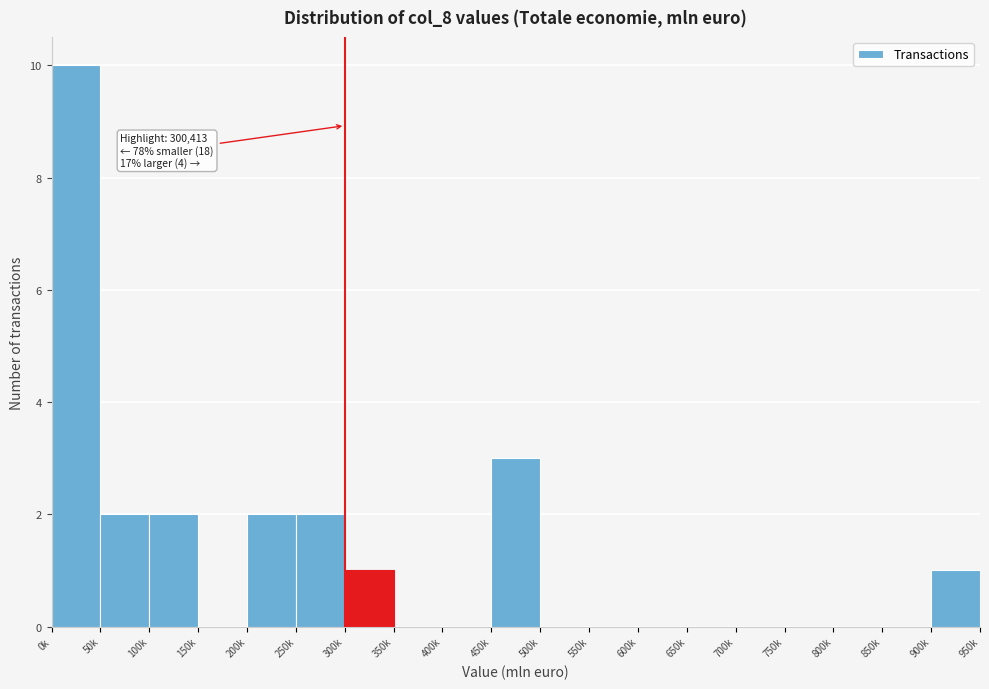

Reading right to left, transcribe all the data shown in this chart.

900k=1	850k=0	800k=0	750k=0	700k=0	650k=0	600k=0	550k=0	500k=0	450k=3	400k=0	350k=0	300k=1	250k=2	200k=2	150k=0	100k=2	50k=2	0k=10